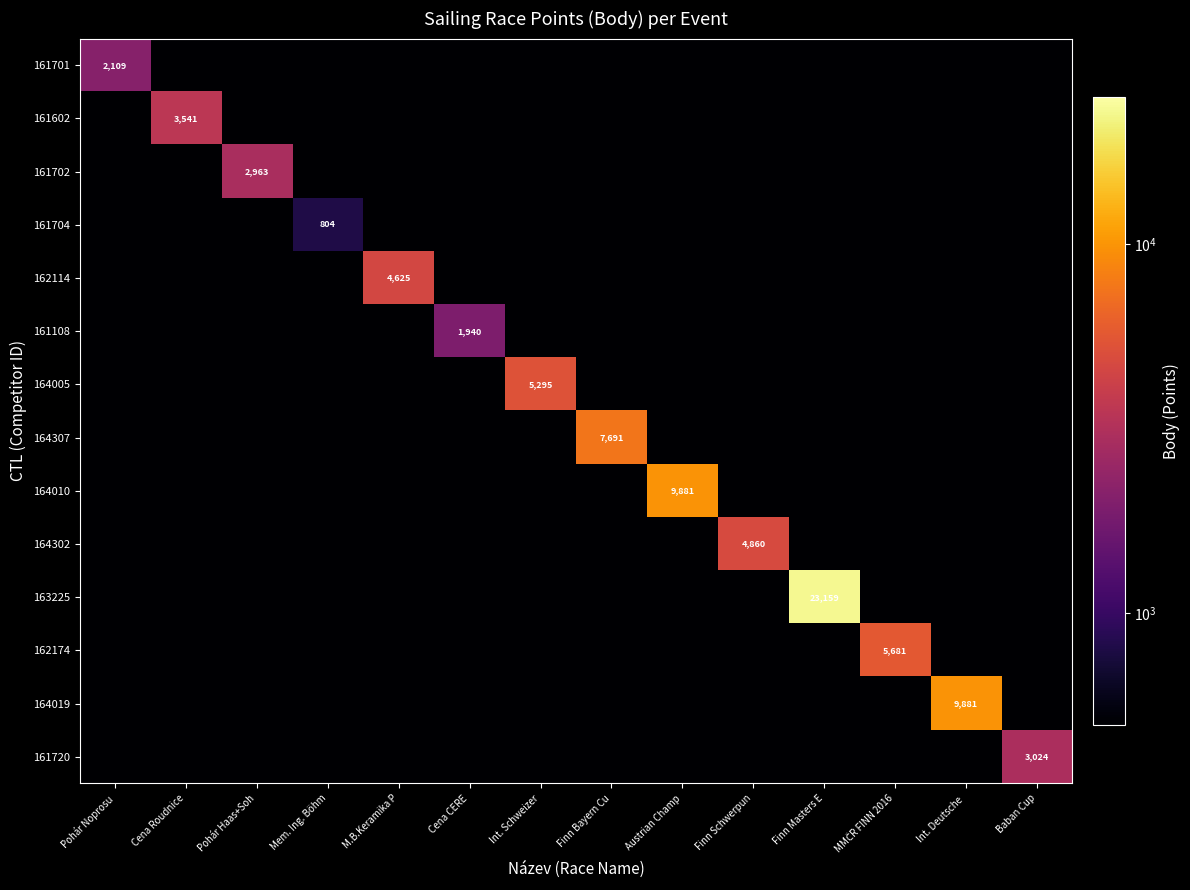

Is it true that 161704 equals 804 at Mem. Ing. Böhm?

True